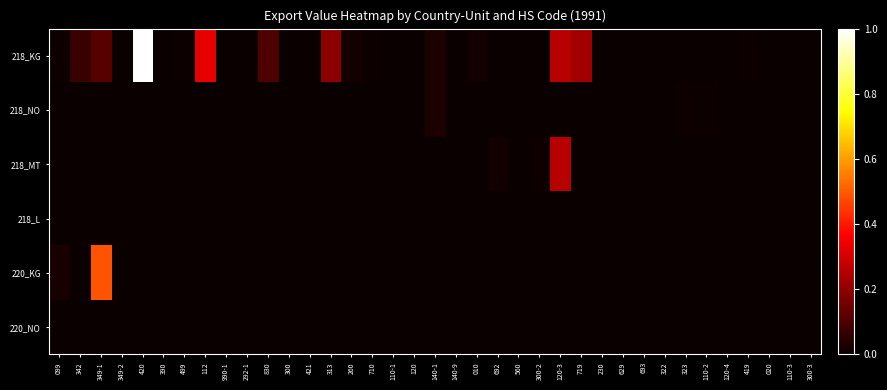

Between 140-9 and 990-1, which is larger?

990-1